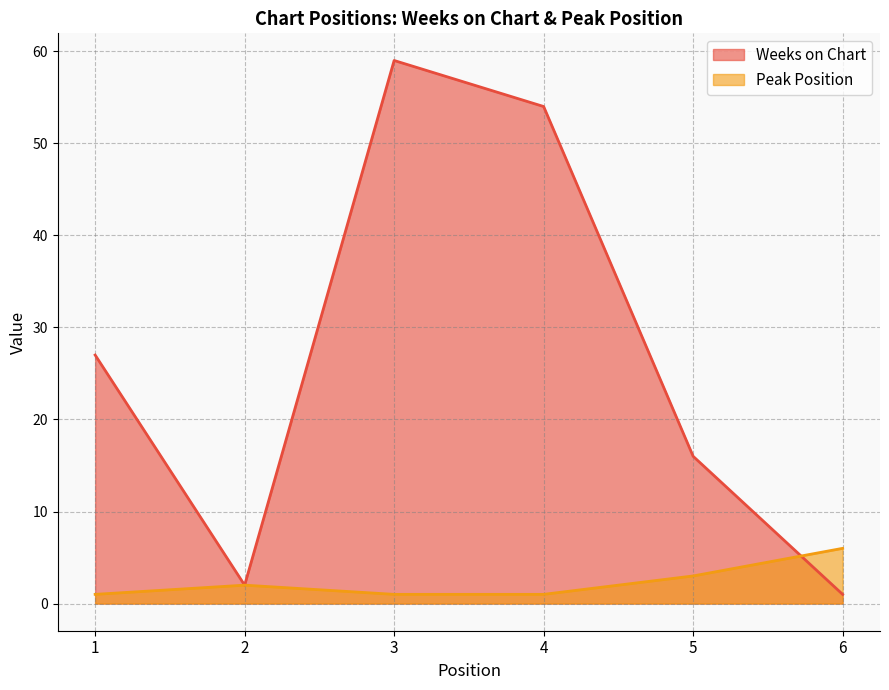

List the series in order of their overall mean, lowest first.

Peak Position, Weeks on Chart